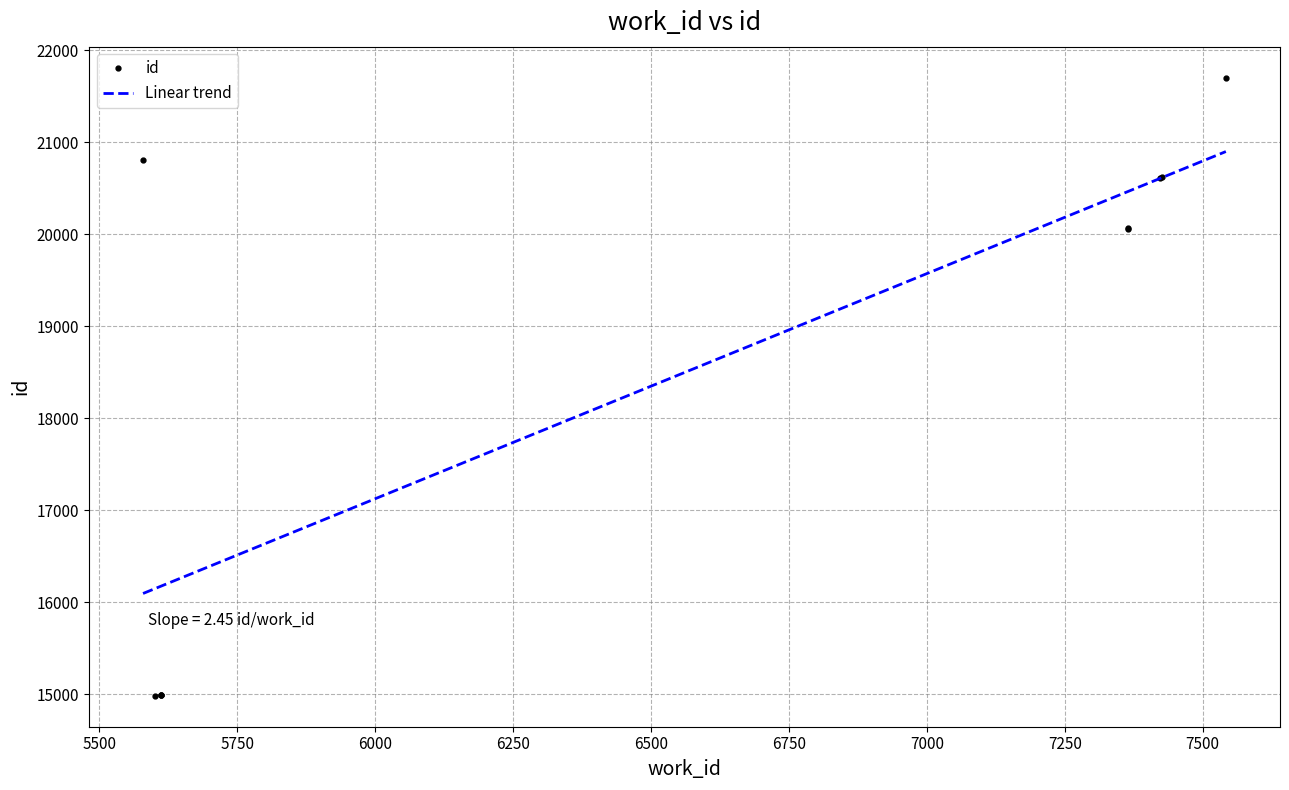

What is the minimum value for Linear trend?

16094.2